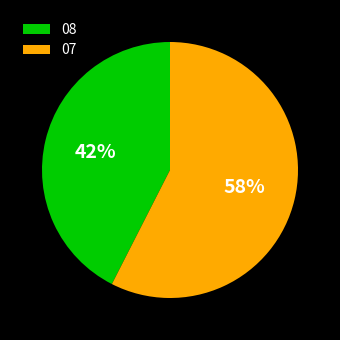

What is the smallest slice in the pie chart?

08